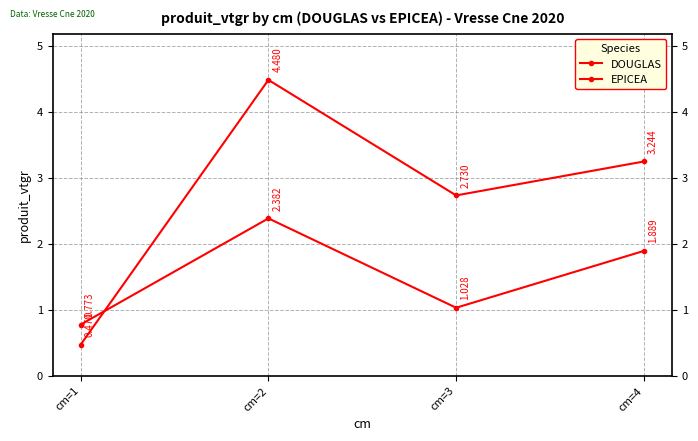

What is the average value of the DOUGLAS series?

1.5